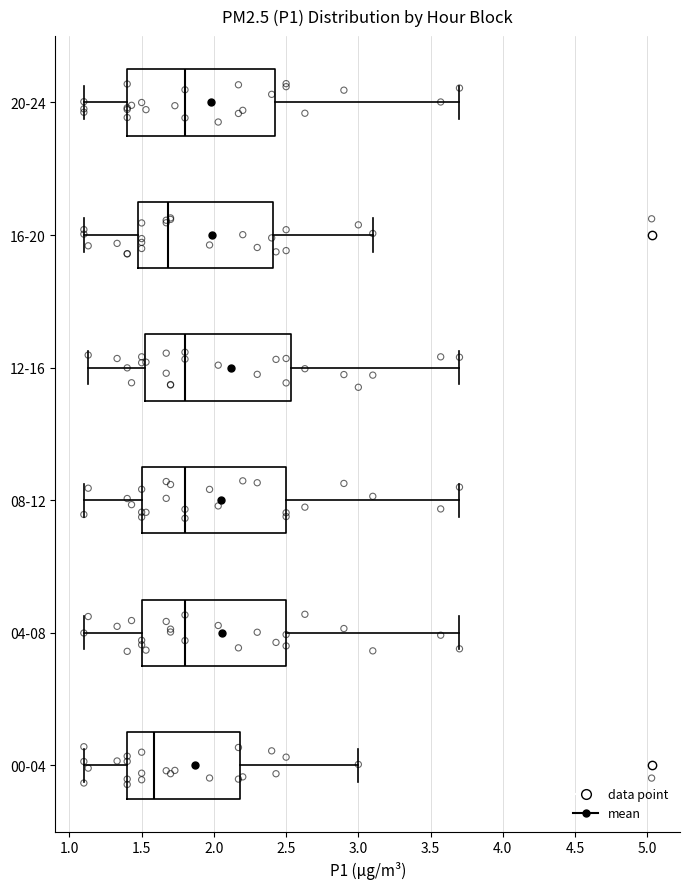

Where does the right whisker of the box for 08-12 end on the x-axis? The values are not printed on the chart, so give them approximately, as read against the axis.

3.70